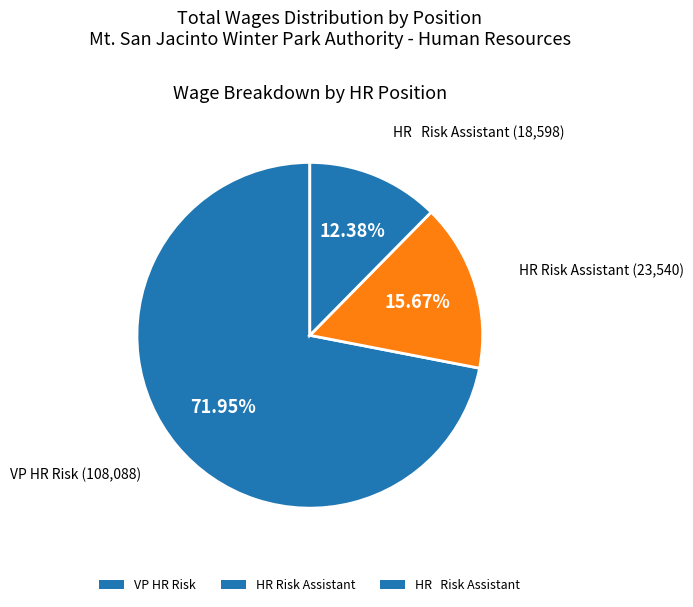

Which slice is the largest?

VP HR Risk